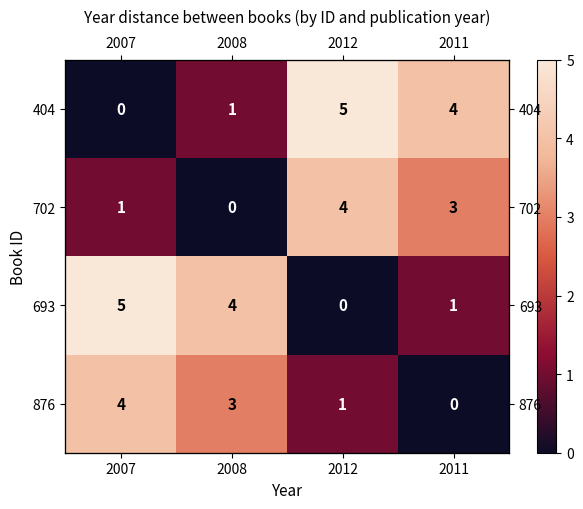

Rank the categories by 693 value from lowest to highest.

2012, 2011, 2008, 2007